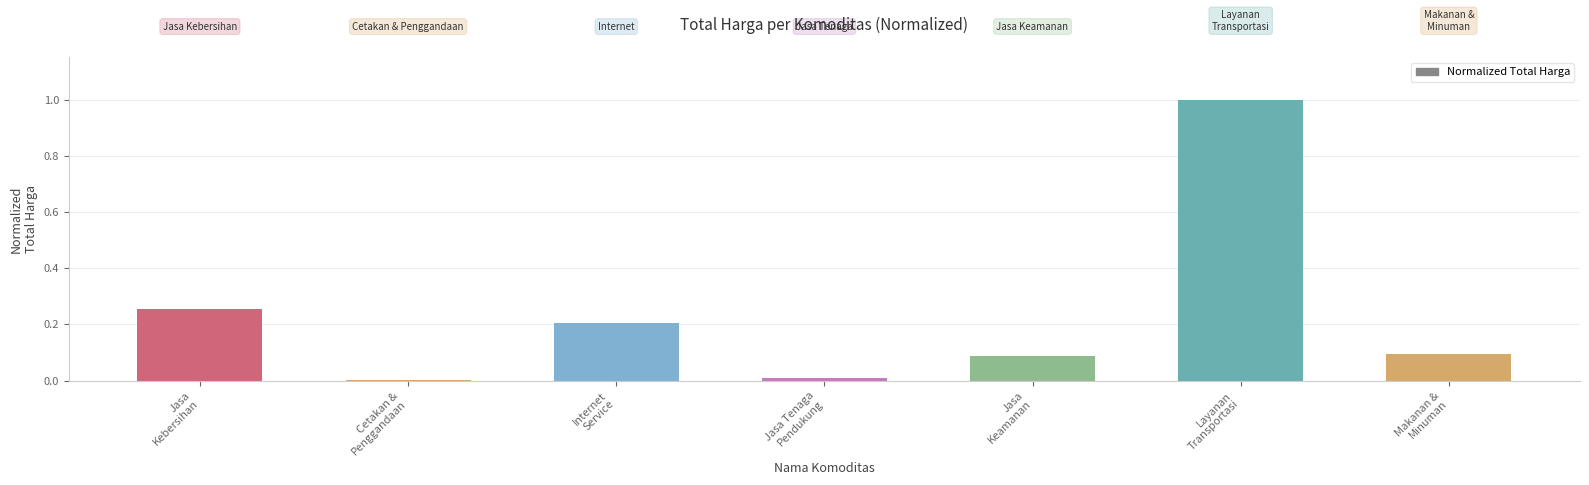

What is the maximum value shown in the chart?

1.0